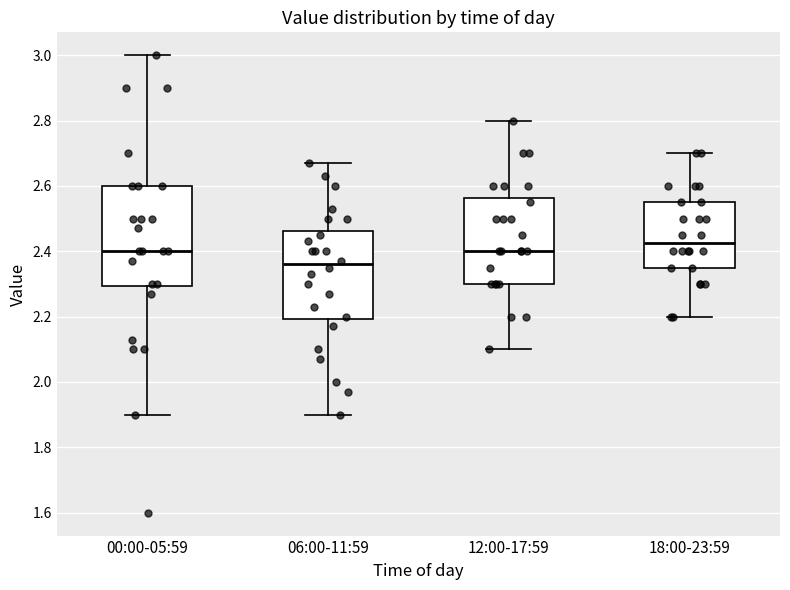

Where does the median line of the box for 00:00-05:59 sit on the y-axis? The values are not printed on the chart, so give them approximately, as read against the axis.

2.40